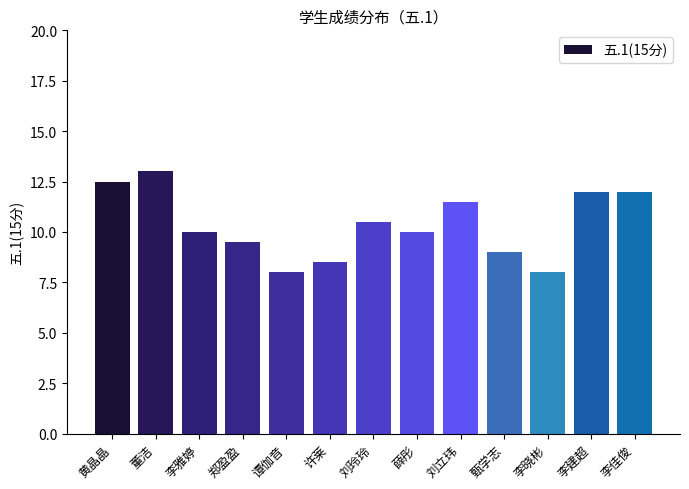

How many bars are there in total?

13